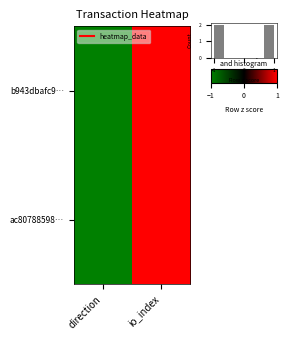

The value of ac80788598… at io_index is 2. True or false?

False